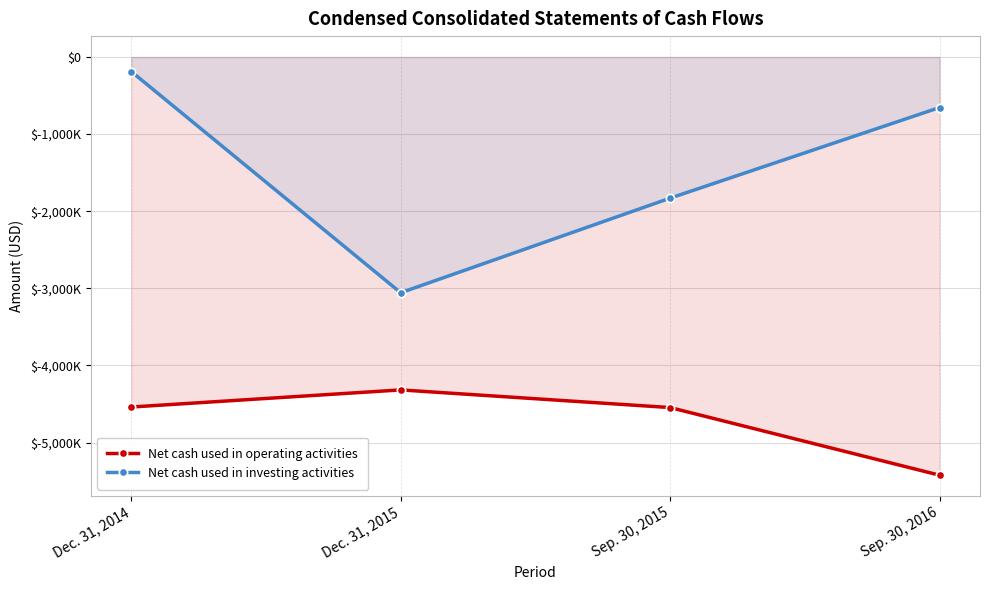

At which label does Net cash used in investing activities first exceed -655000?

Dec. 31, 2014